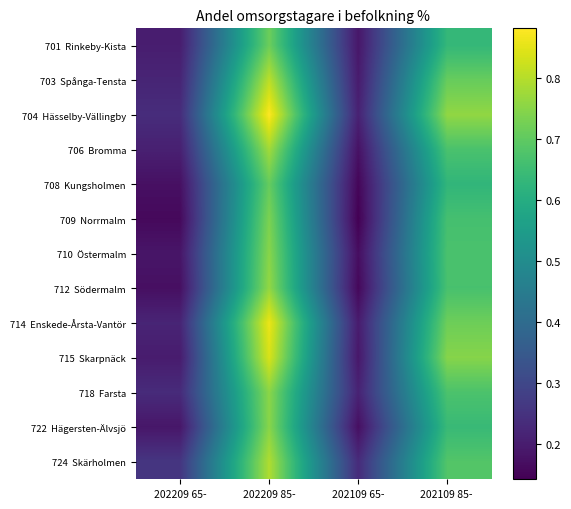

At which category is the sum across all series the highest?

202209 85-